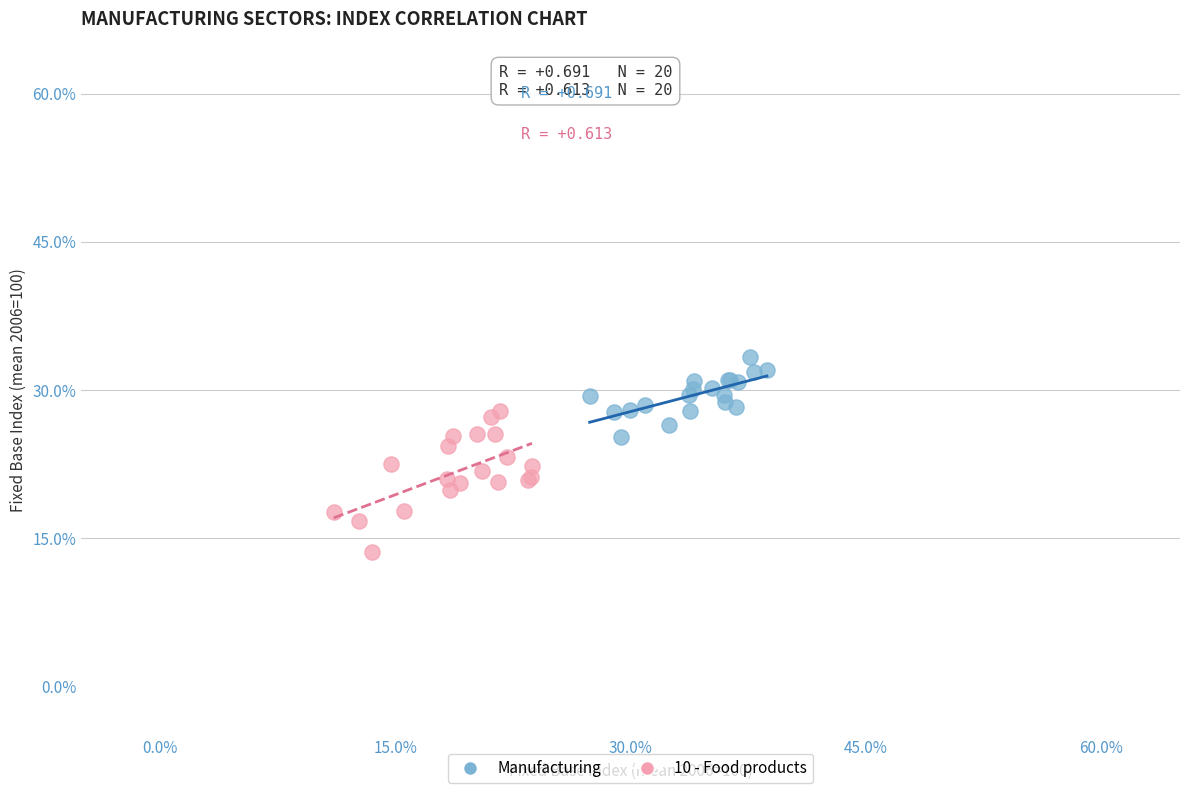

Which series reaches the maximum Y coordinate?

Manufacturing